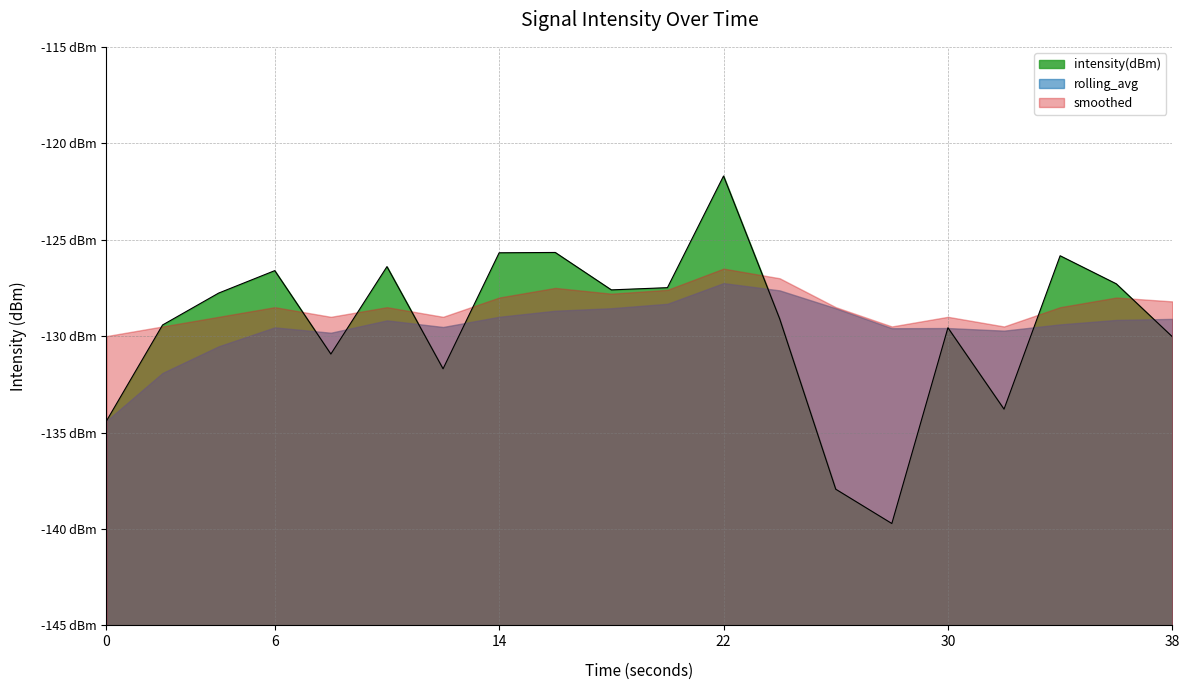

True or false: rolling_avg has a value of -130.5 at 4.

True